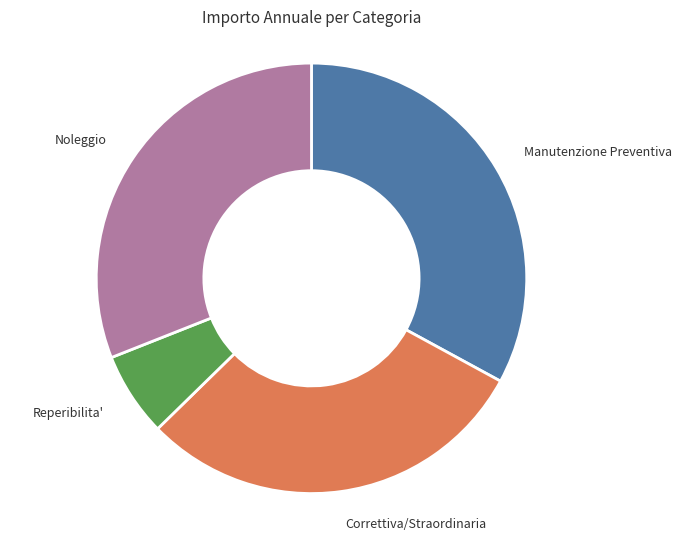

Which slice is the largest?

Manutenzione Preventiva